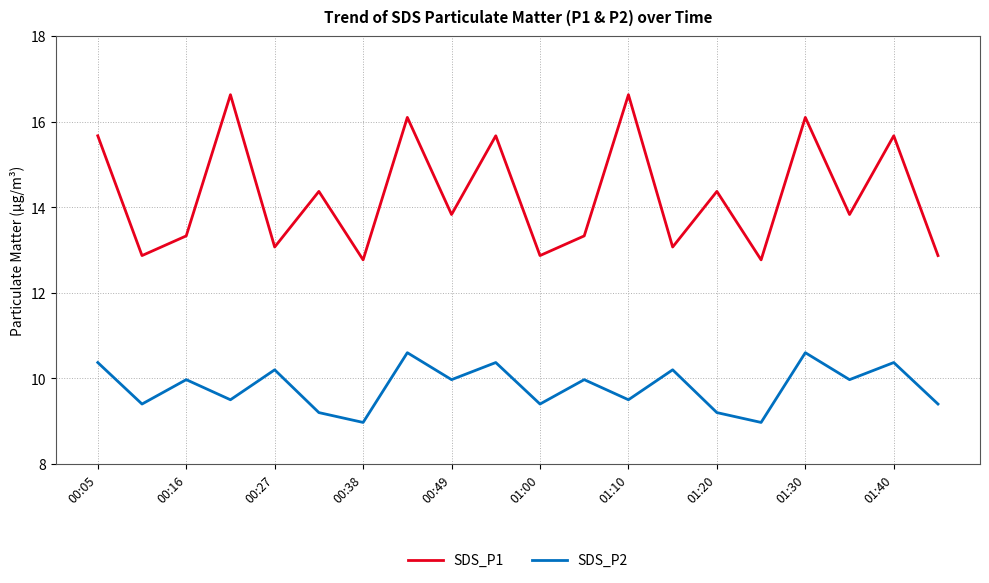

Rank the series by their maximum value, from lowest to highest.

SDS_P2, SDS_P1